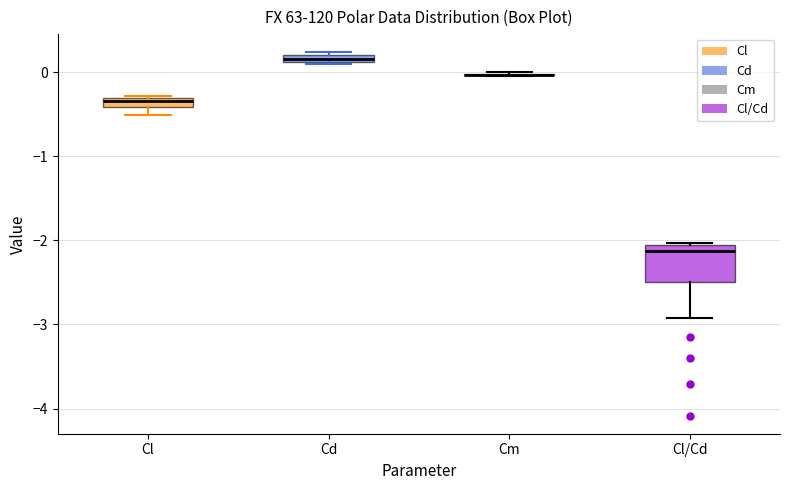

Which box is the tallest, from its lower edge to its upper edge?

Cl/Cd